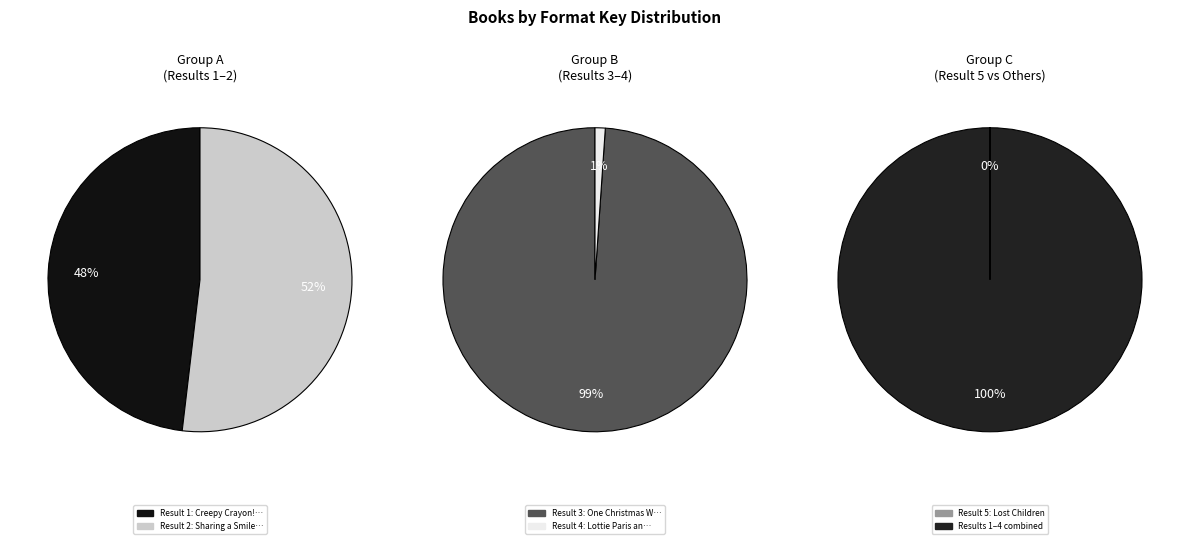

What is the change in value from Sharing a Smile to Lottie Paris and the Best Place?

-157356028